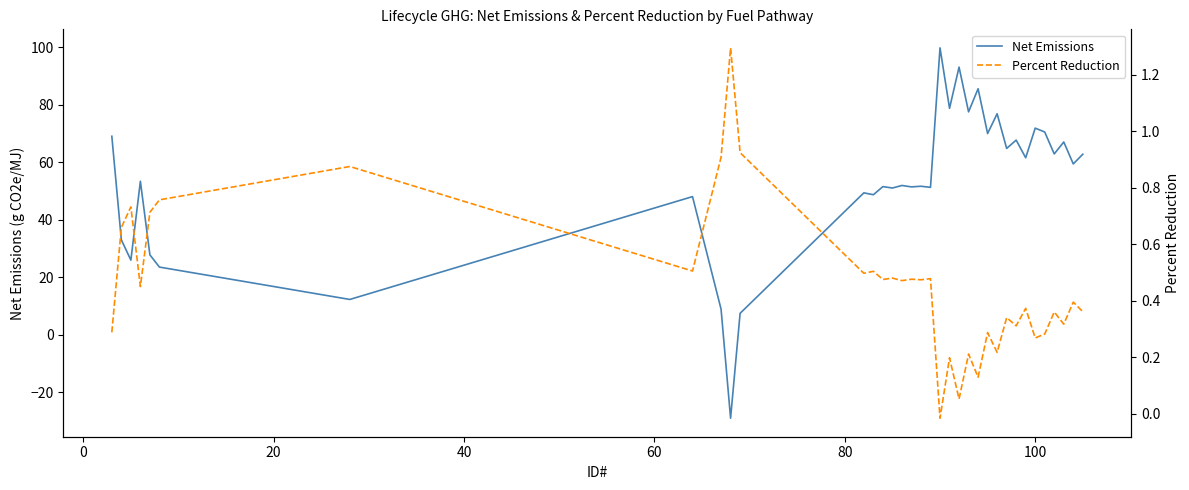

What is the lowest value of the Net Emissions series?

-29.0